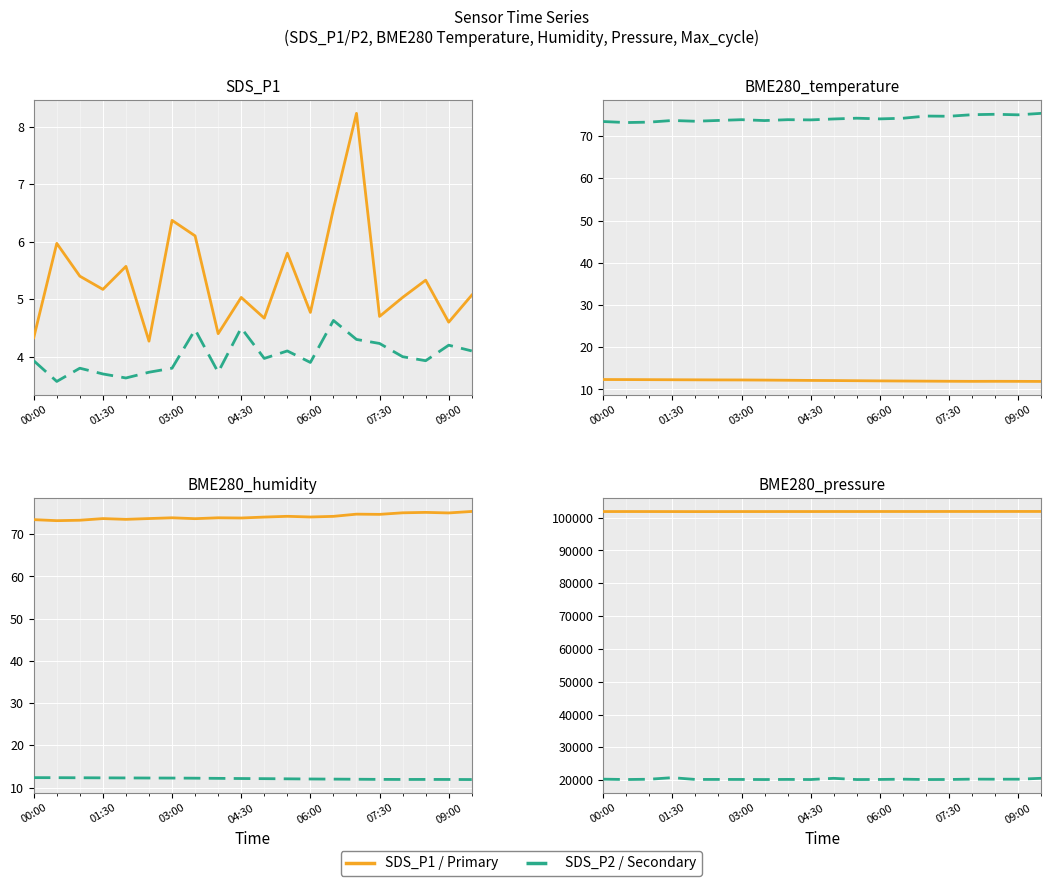

What is the difference between the maximum and minimum values in the BME280_temperature series?

0.4